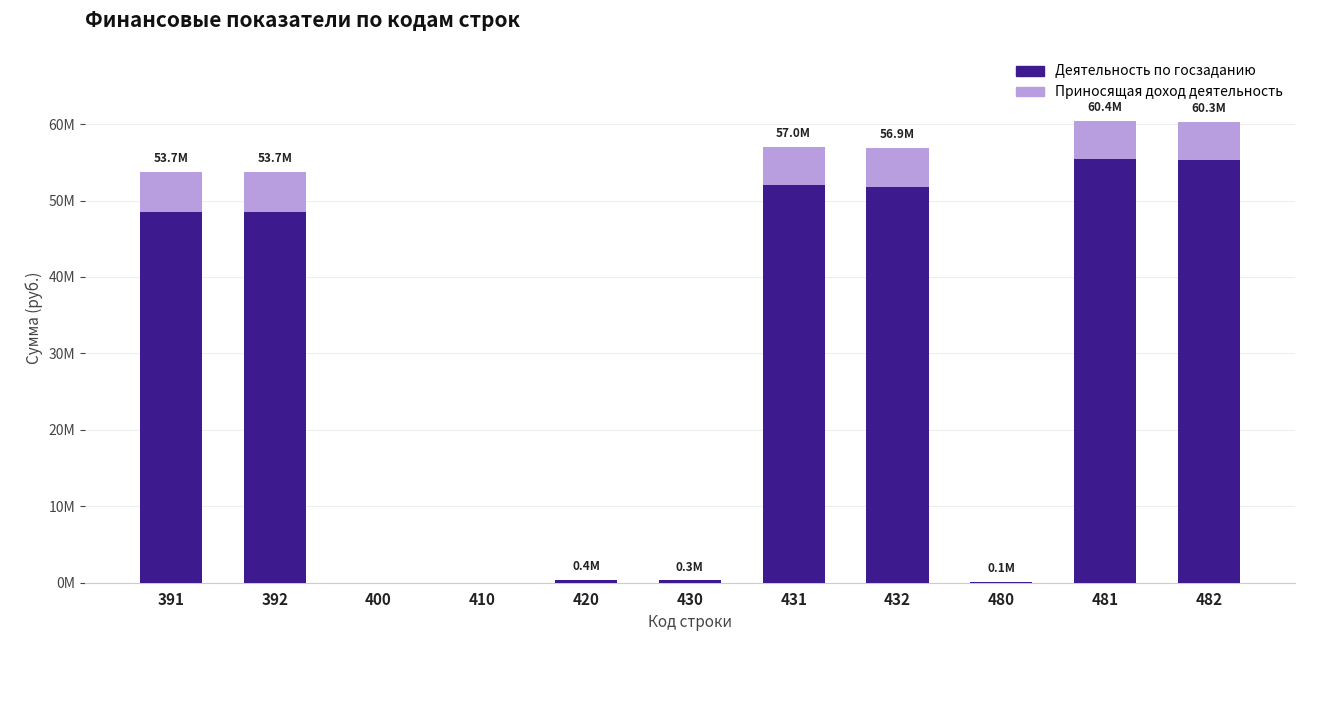

At how many categories does at least one series exceed 11833702?

6